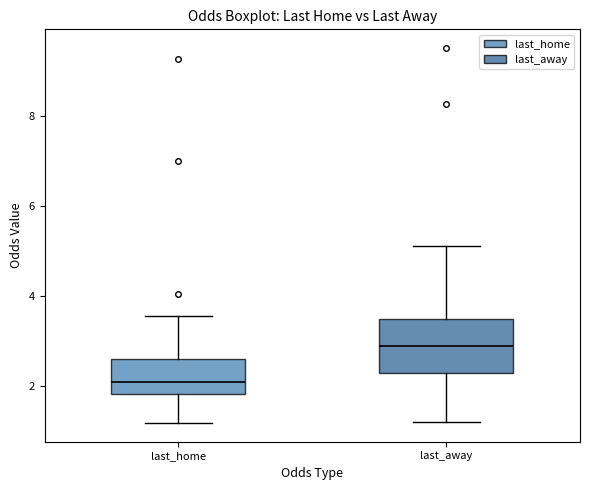

Where is the upper edge of the box for last_home on the y-axis? The values are not printed on the chart, so give them approximately, as read against the axis.

2.6